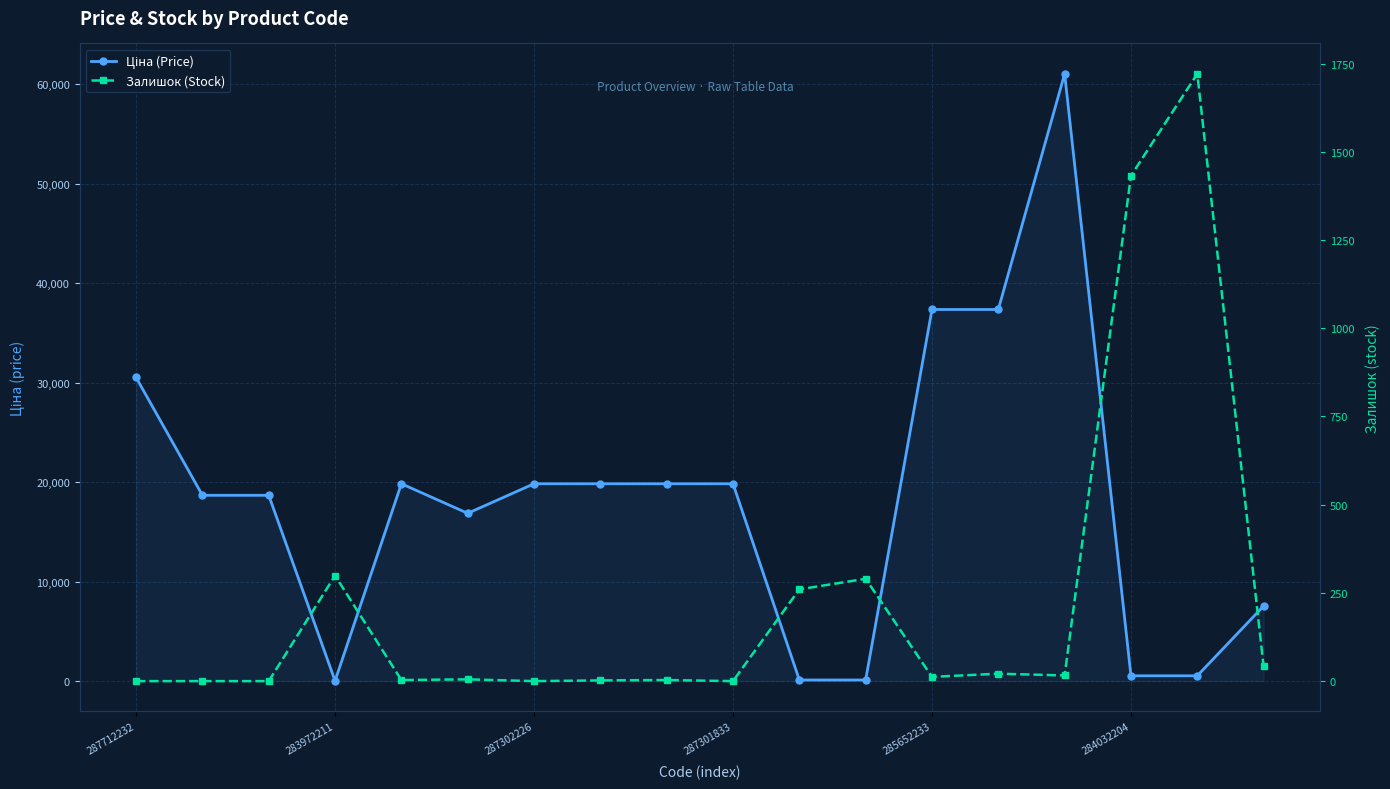

Is it true that Ціна (Price) equals 16460.1 at 13?

False